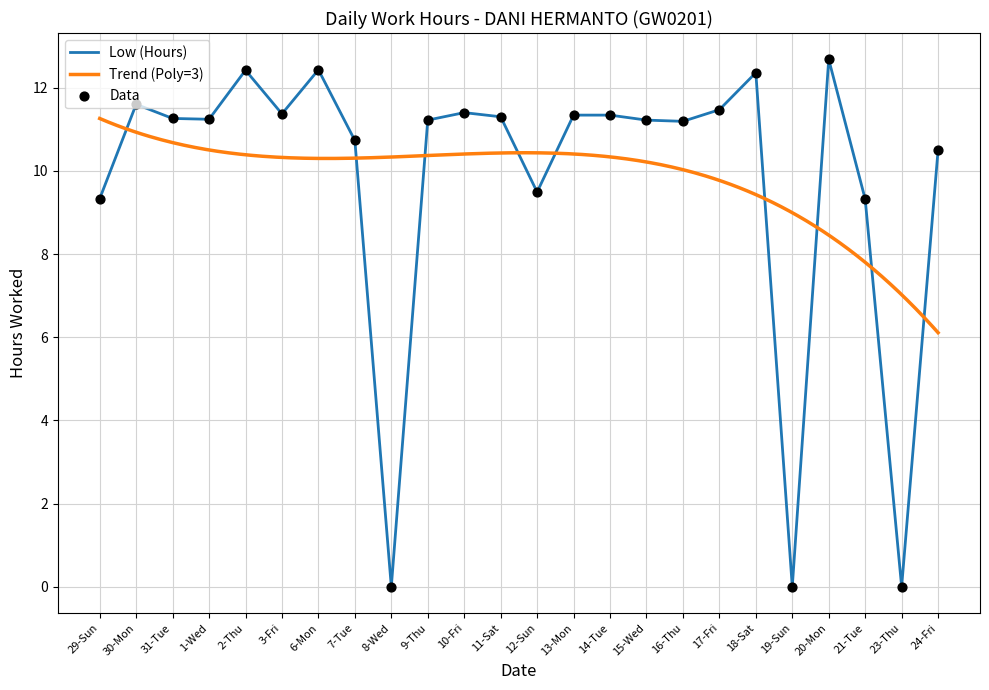

Between 31-Tue and 16-Thu, which is larger?

31-Tue